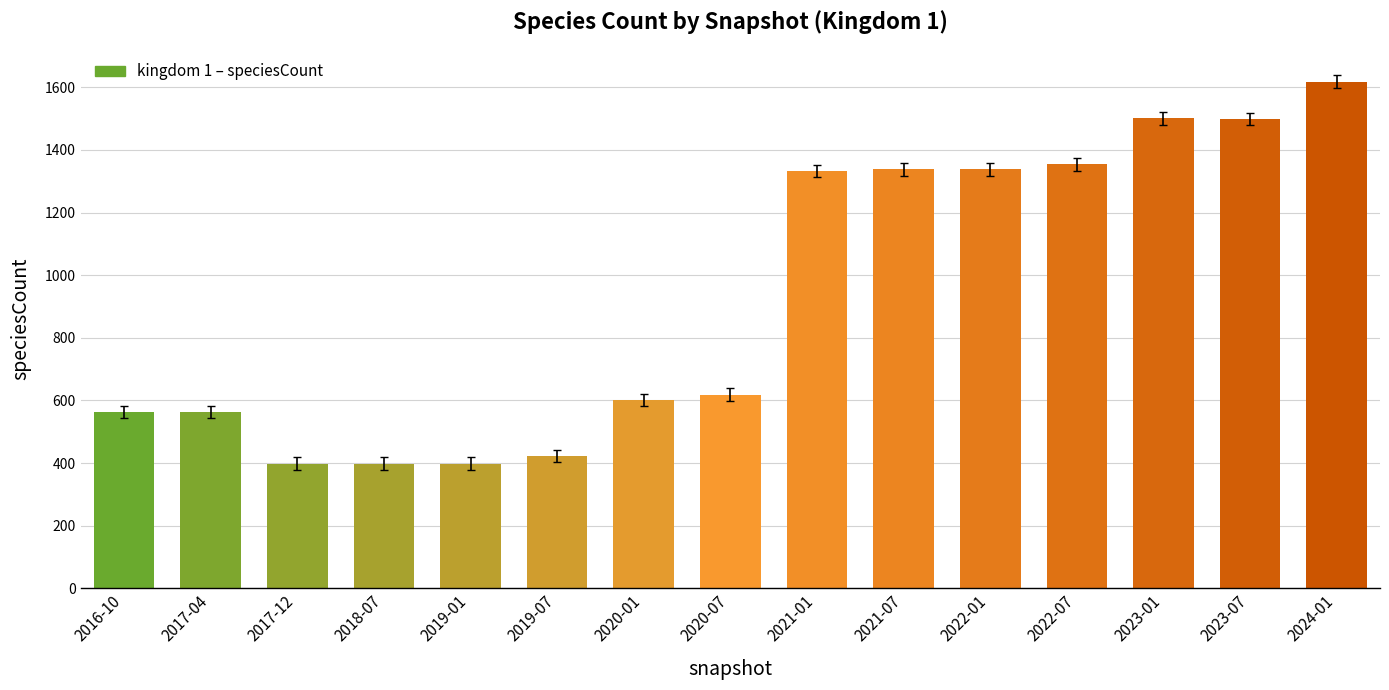

What is the label of the 1st bar from the left?

2016-10